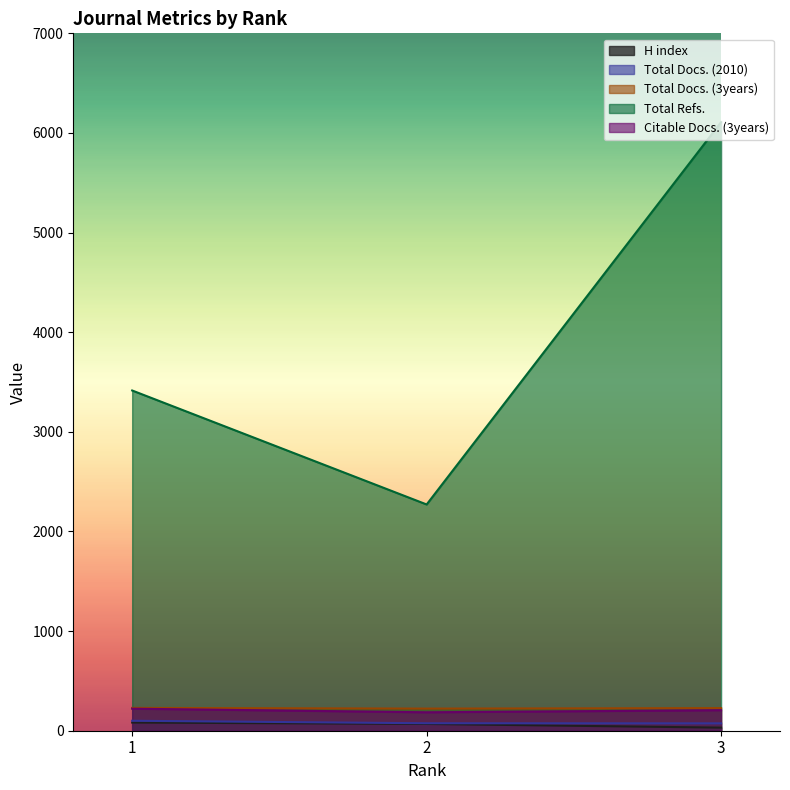

Reading left to right, what are all the values shown in this chart?

H index: 82	68	31
Total Docs. (2010): 100	75	74
Total Docs. (3years): 229	222	227
Total Refs.: 3415	2271	6109
Citable Docs. (3years): 221	185	206